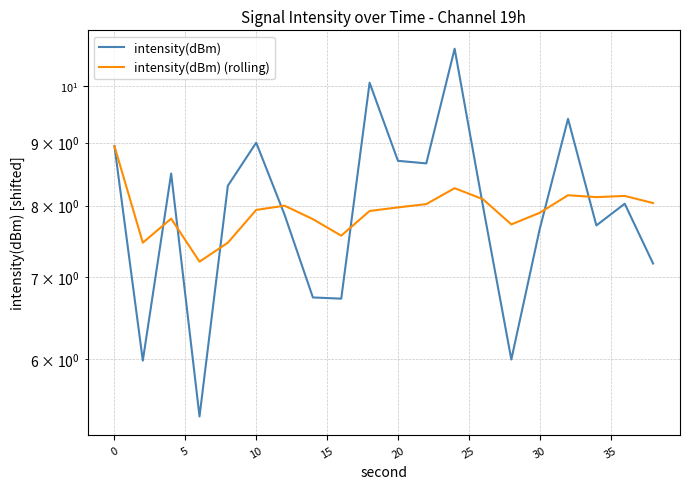

True or false: intensity(dBm) (rolling) has more than 2 interior local peaks.

True